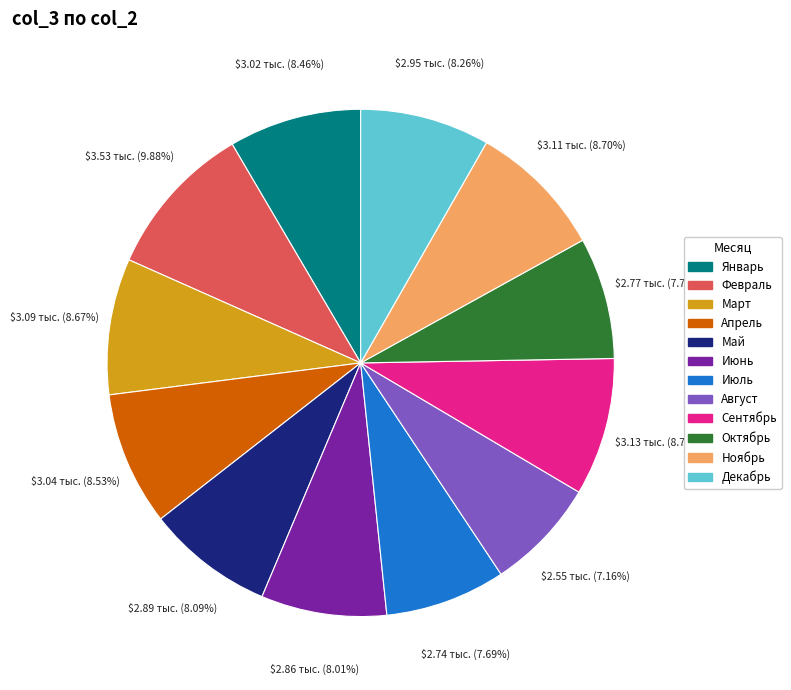

How many segments does this pie chart have?

12